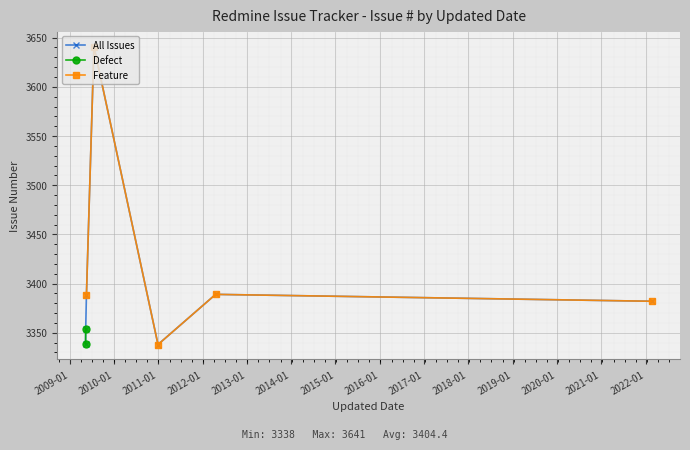

True or false: All Issues has more than 2 points higher than both neighbors.

False